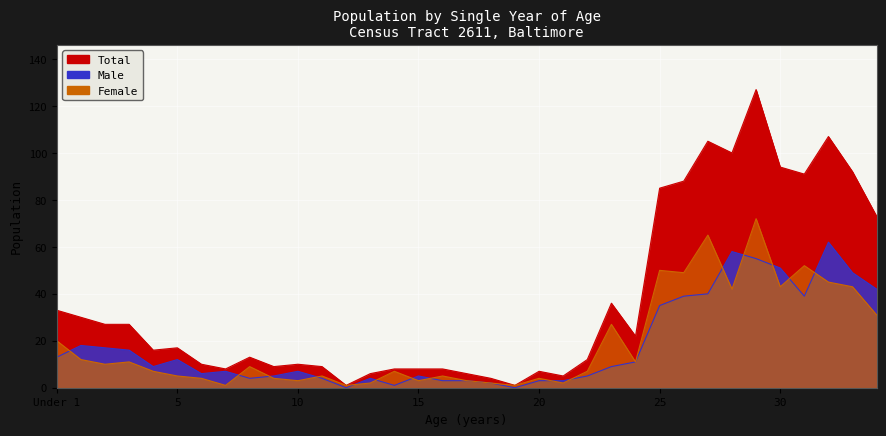

Is the value of Male at 4 greater than the value of Female at 12?

Yes